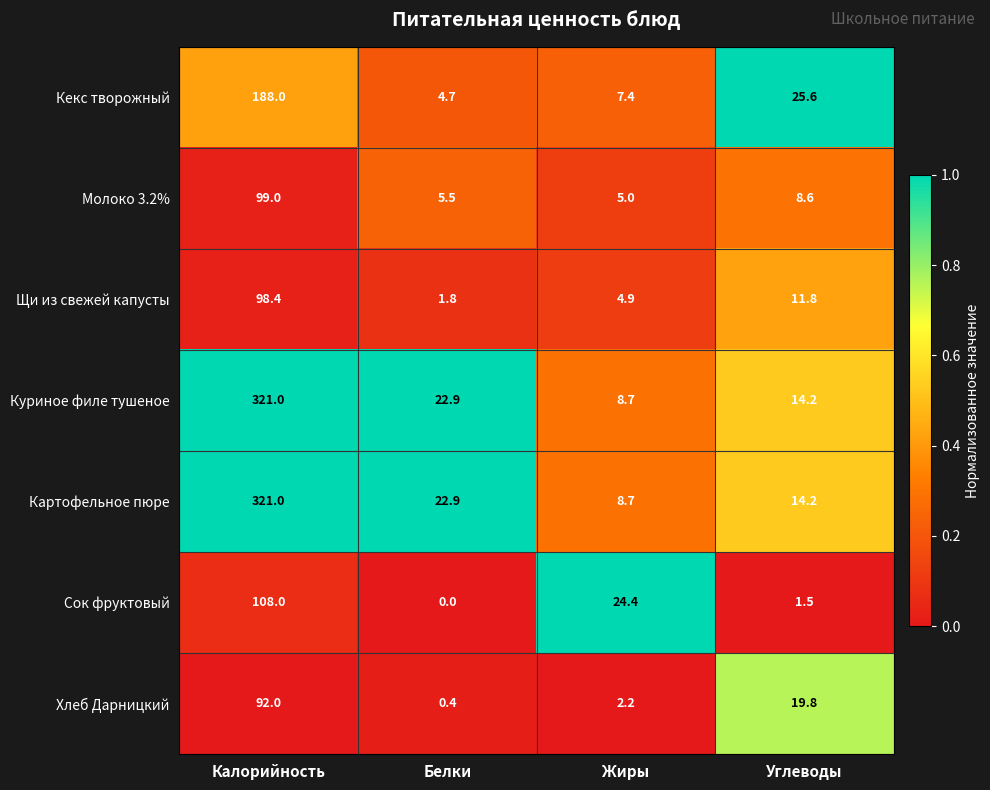

List the labels in order of Молоко 3.2% value, smallest first.

Жиры, Белки, Углеводы, Калорийность